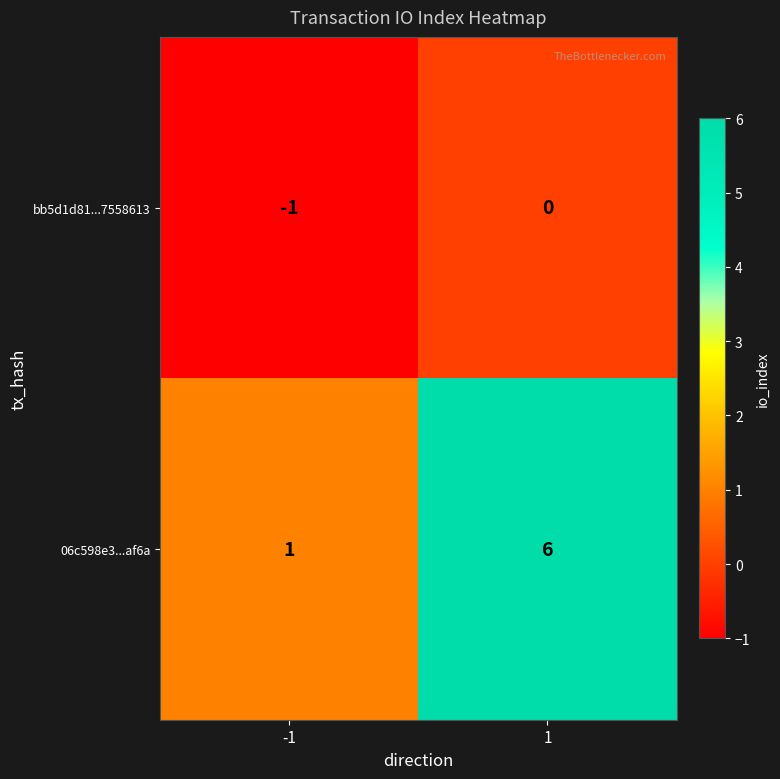

Rank the series by their maximum value, from lowest to highest.

bb5d1d81...7558613, 06c598e3...af6a